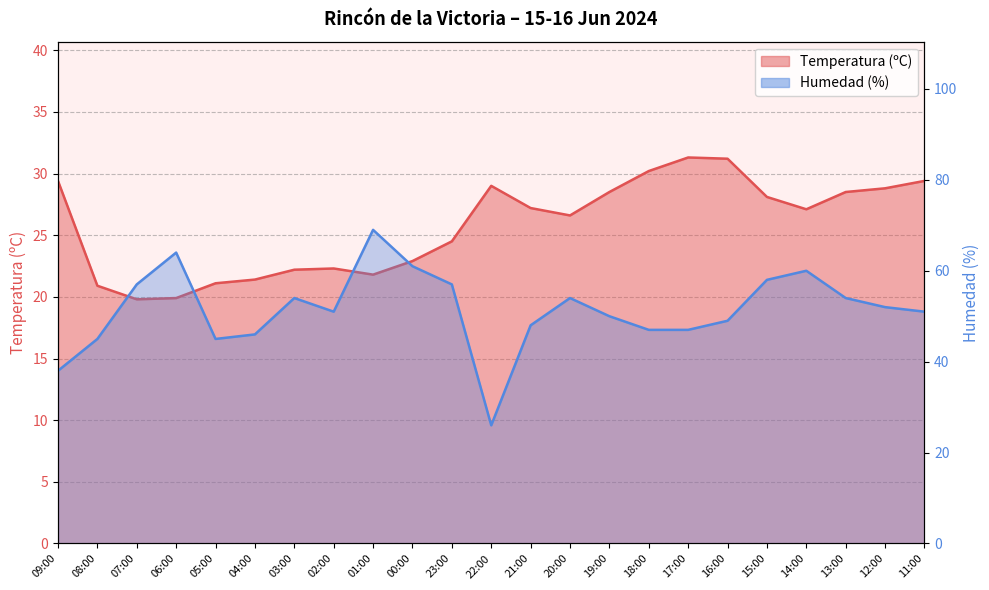

True or false: Temperatura (ºC) has a value of 21.1 at 05:00.

True